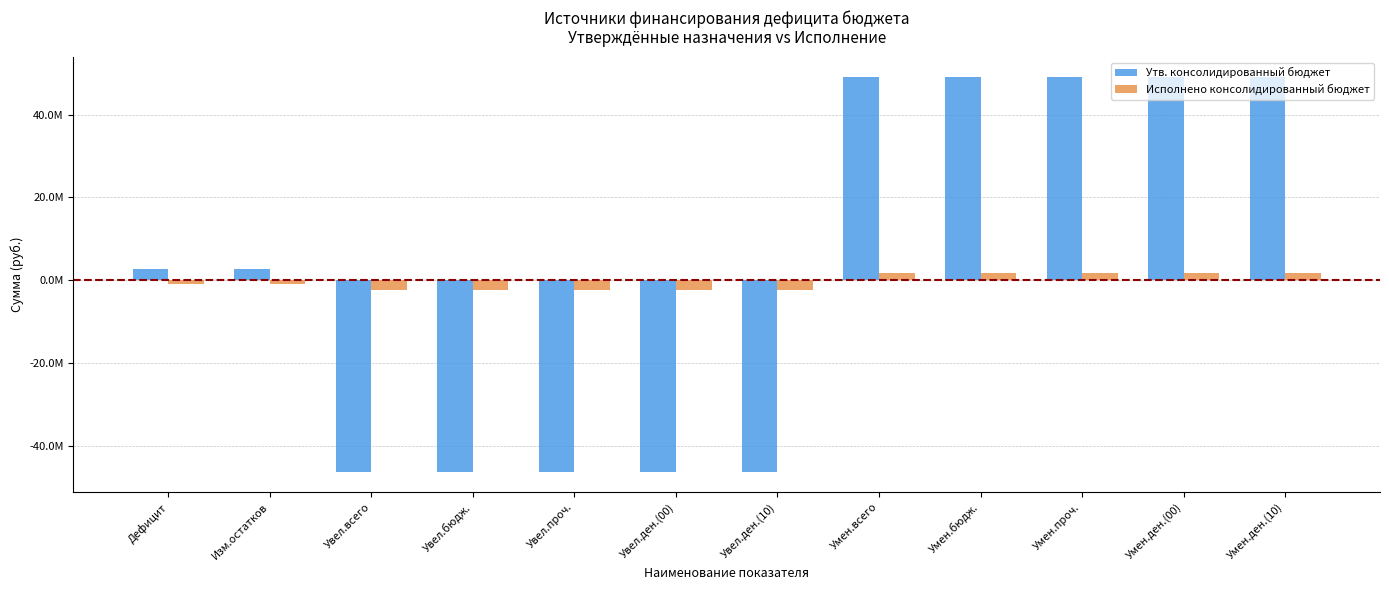

What is the smallest value displayed?

-46444300.0